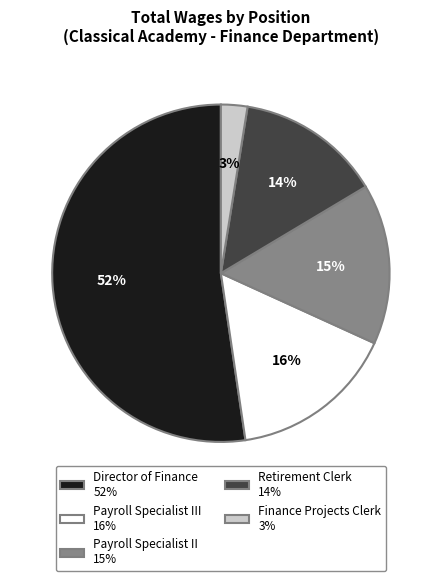

Between Payroll Specialist II 15% and Director of Finance 52%, which is larger?

Director of Finance 52%